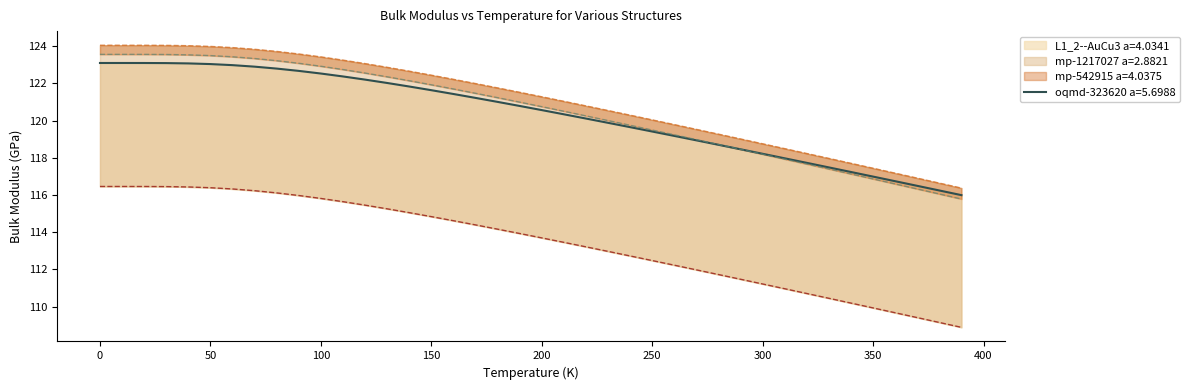

What is the difference between the mp-1217027 a=2.8821 values at 130 and 320?

4.5